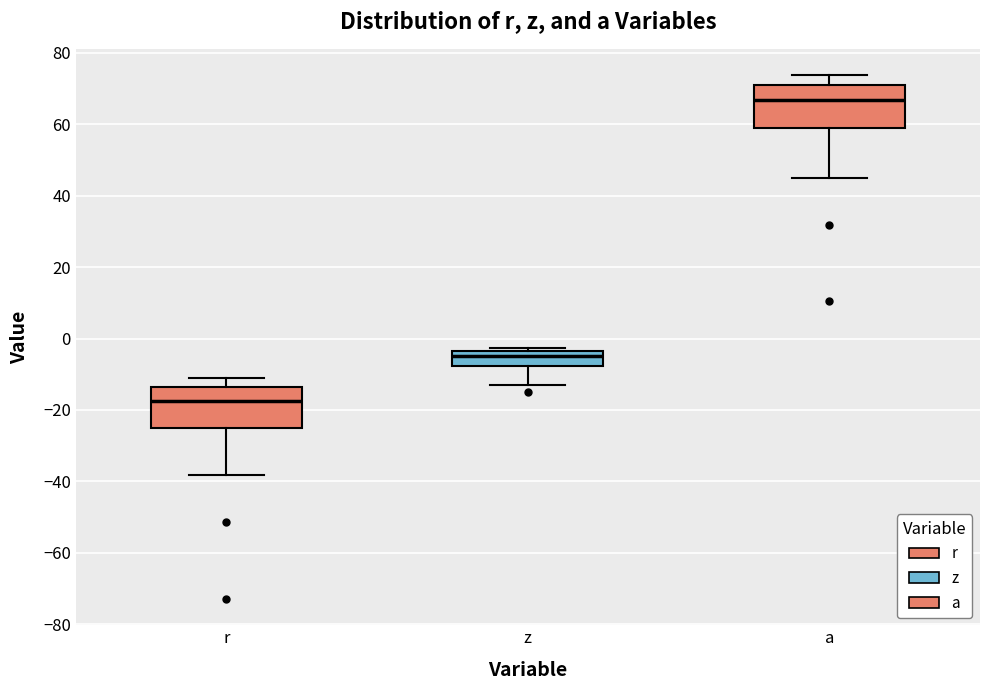

Reading left to right, transcribe this box plot: for each box, give where its median line is, the range the box spans, and where its two whiskers end, as read against the y-axis. The values are not printed on the chart, so give them approximately, as read against the axis.

r: median -18, box -24 to -14, whiskers -38 to -10
z: median -4 (just below the box's upper edge), box -8 to -4, whiskers -12 to -2
a: median 66, box 58 to 70, whiskers 46 to 74